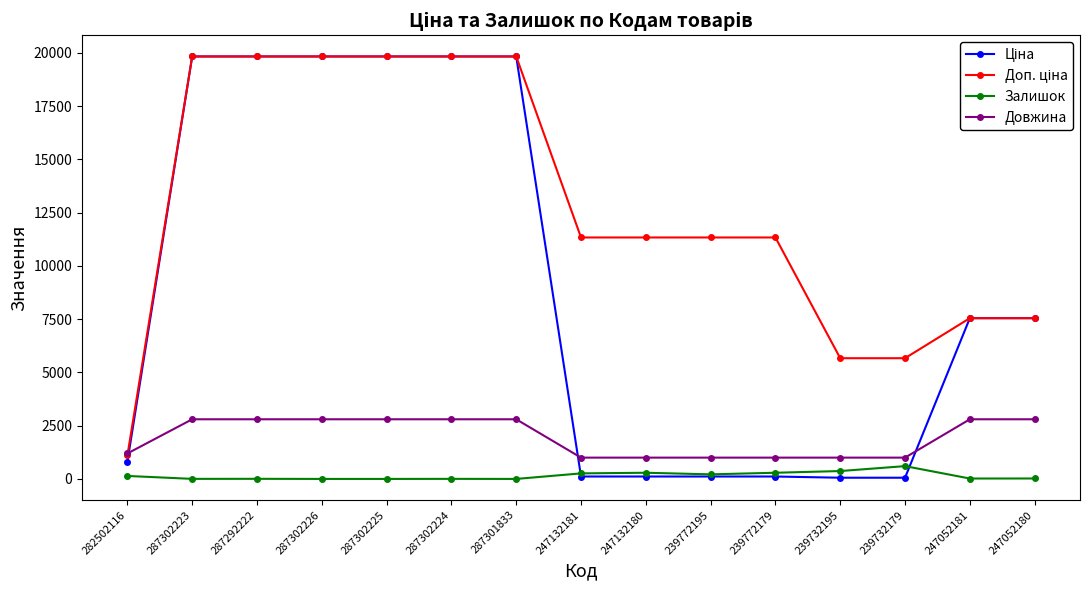

True or false: Довжина and Залишок intersect in this chart.

False